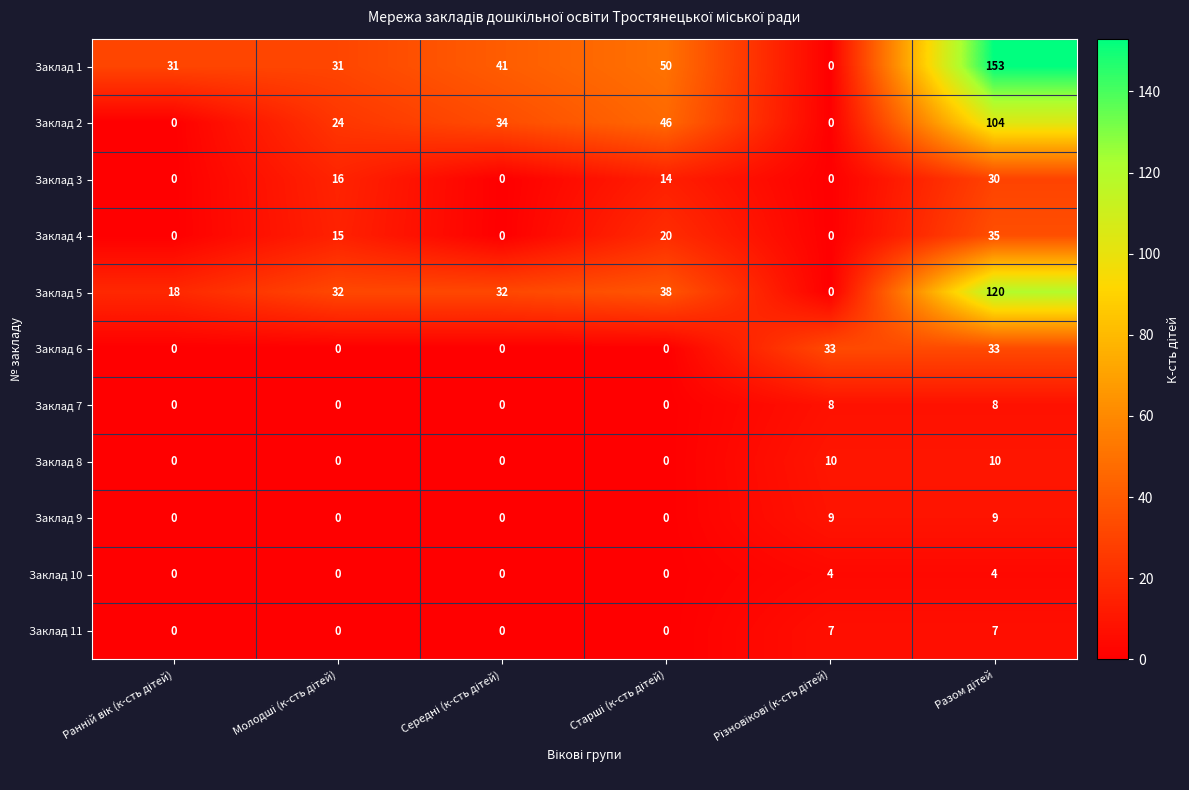

Which series has the largest total across all categories?

Заклад 1